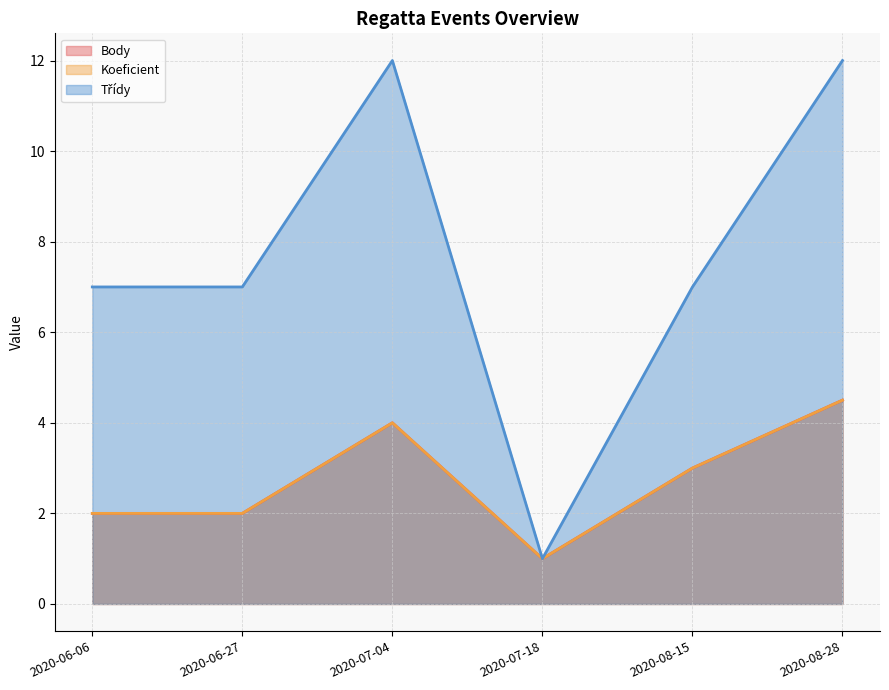

How many lines are shown in the chart?

3